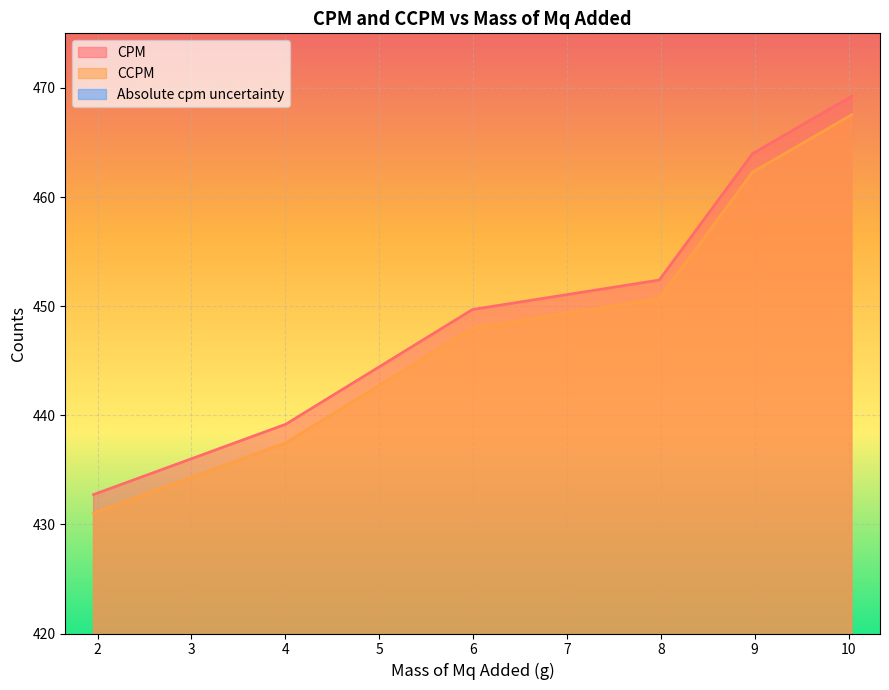

Which series has the largest range (max minus min)?

CCPM